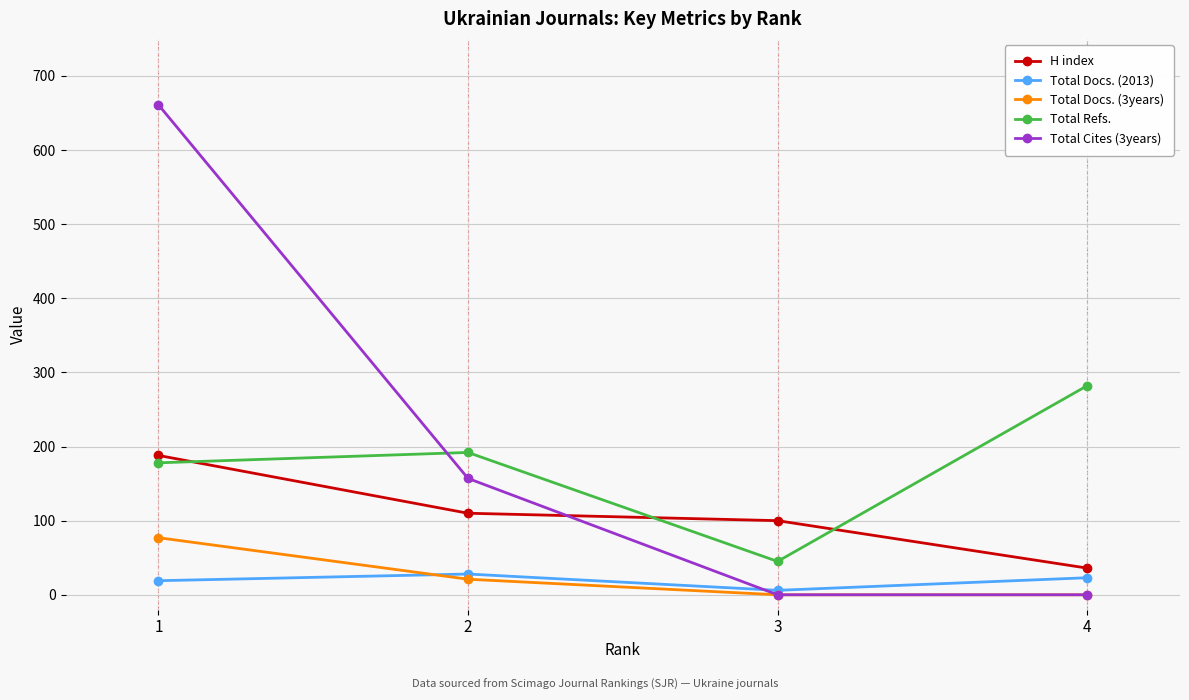

How many series are shown in this chart?

5